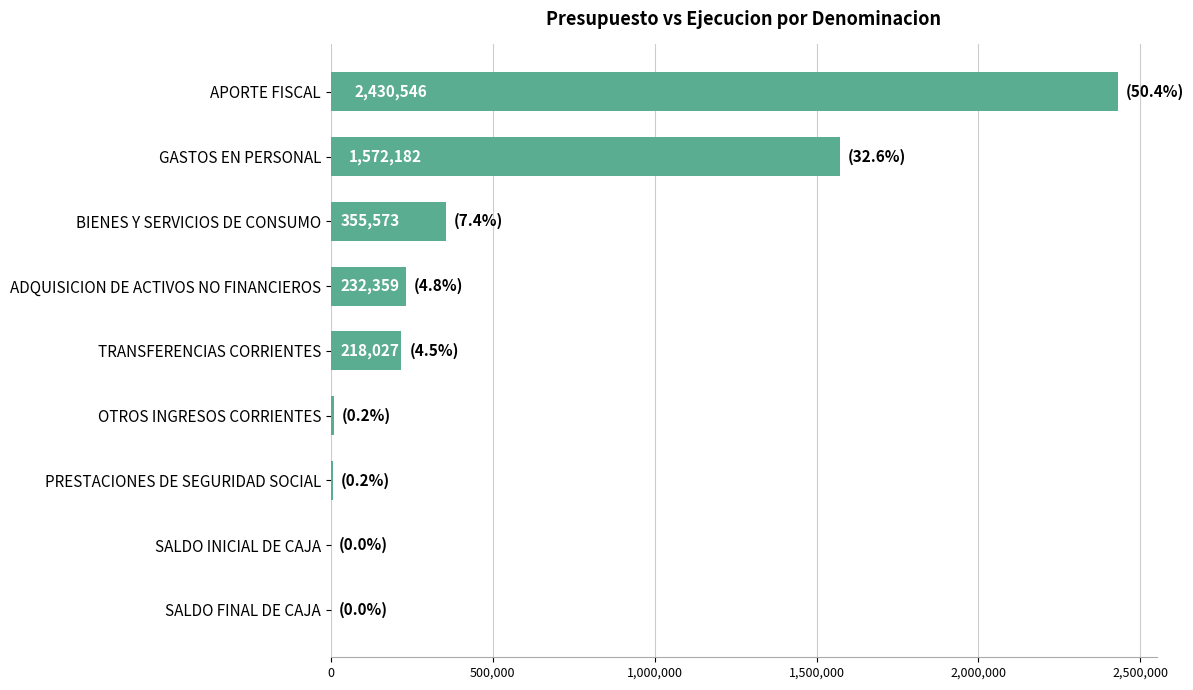

How many positive values are there?

7